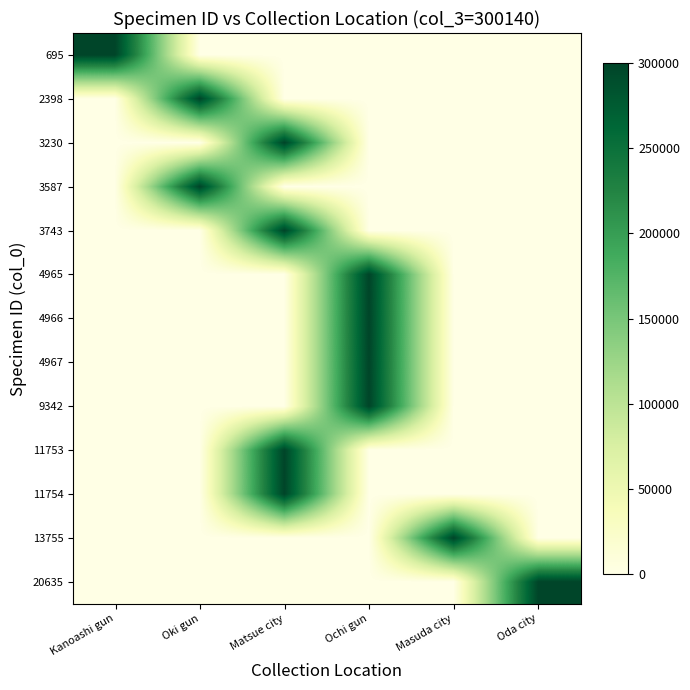

Count the number of categories in the chart.

6